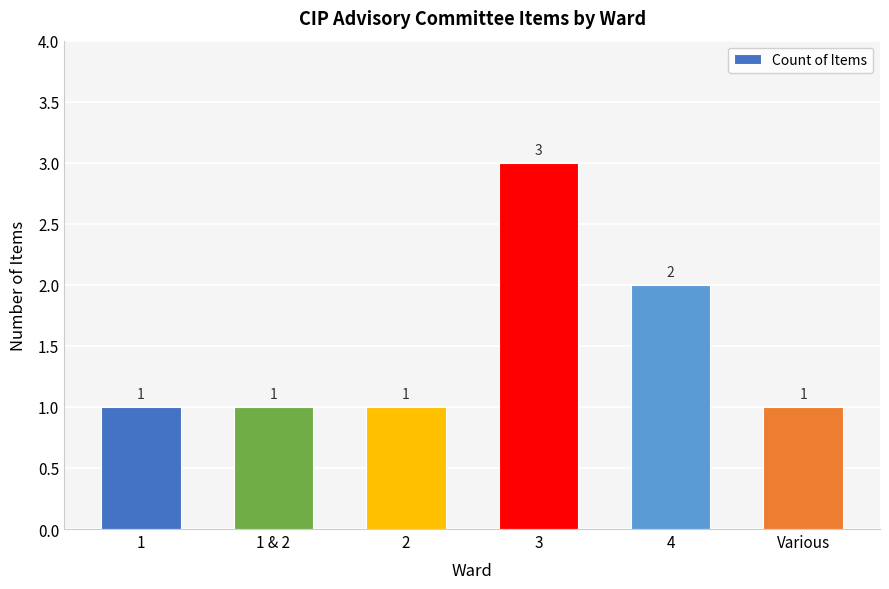

The chart shows a value of 2 at 2. True or false?

False